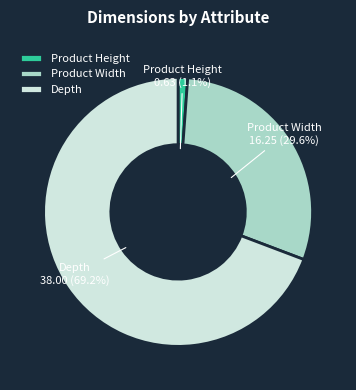

Does Product Width represent more than half of the total?

No